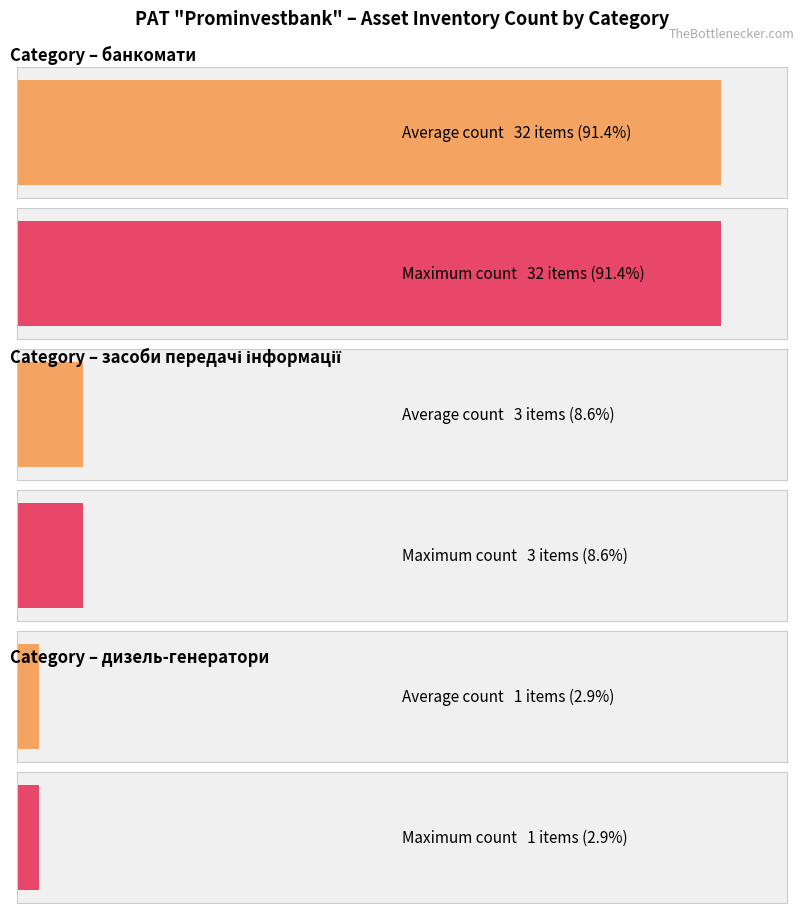

Rank the series by their maximum value, from lowest to highest.

дизель-генератори, засоби передачі інформації, банкомати